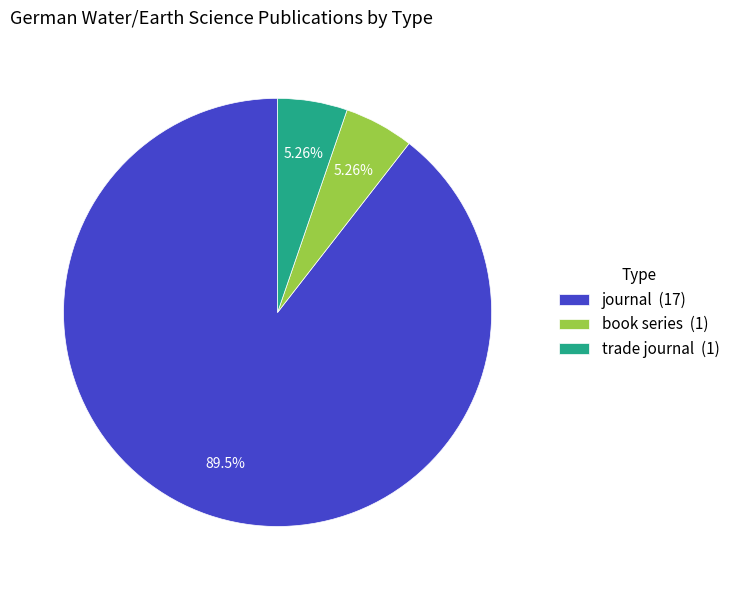

Is it true that book series is 14% of the pie?

False